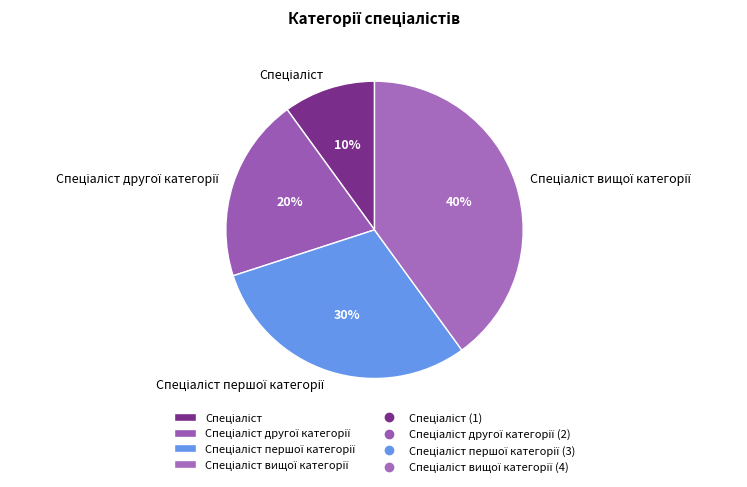

How many slices are in this pie chart?

4